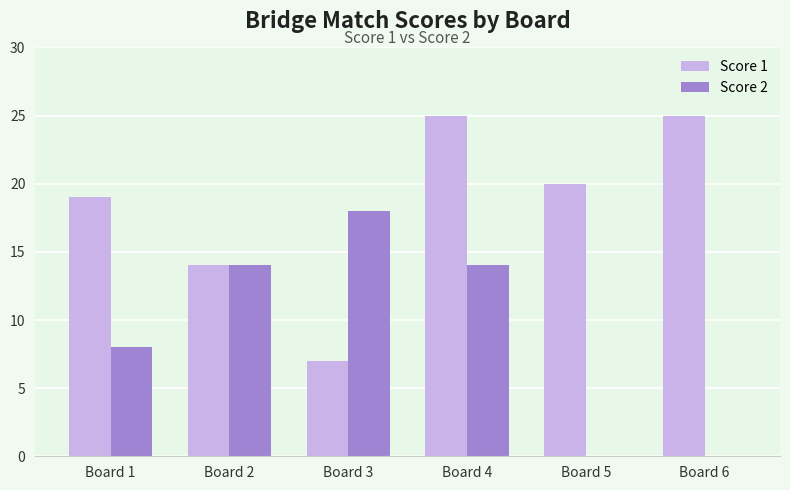

What is the greatest value displayed?

25